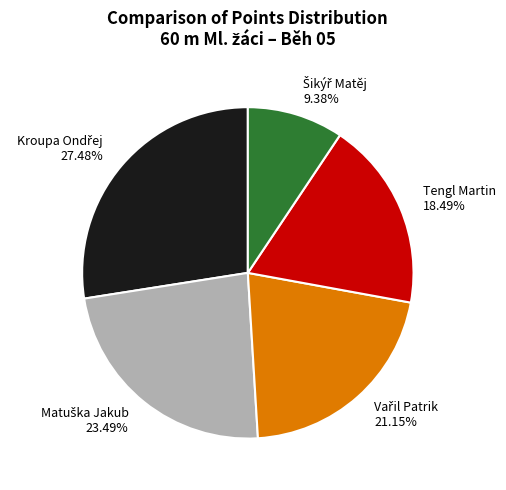

How many slices are in this pie chart?

5